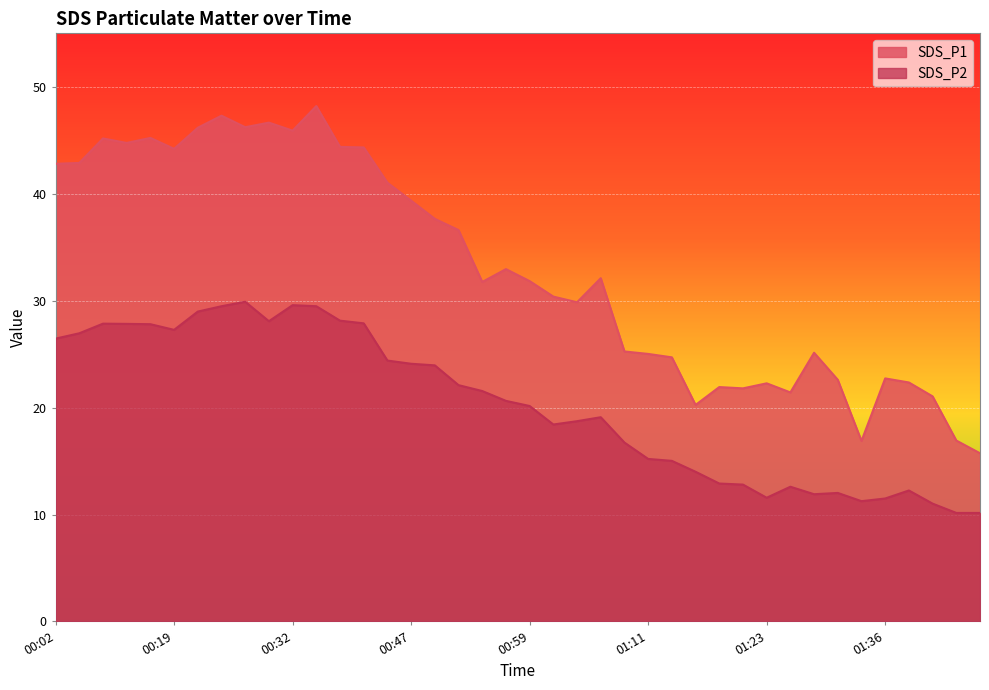

Does the chart display data point markers on the line(s)?

No